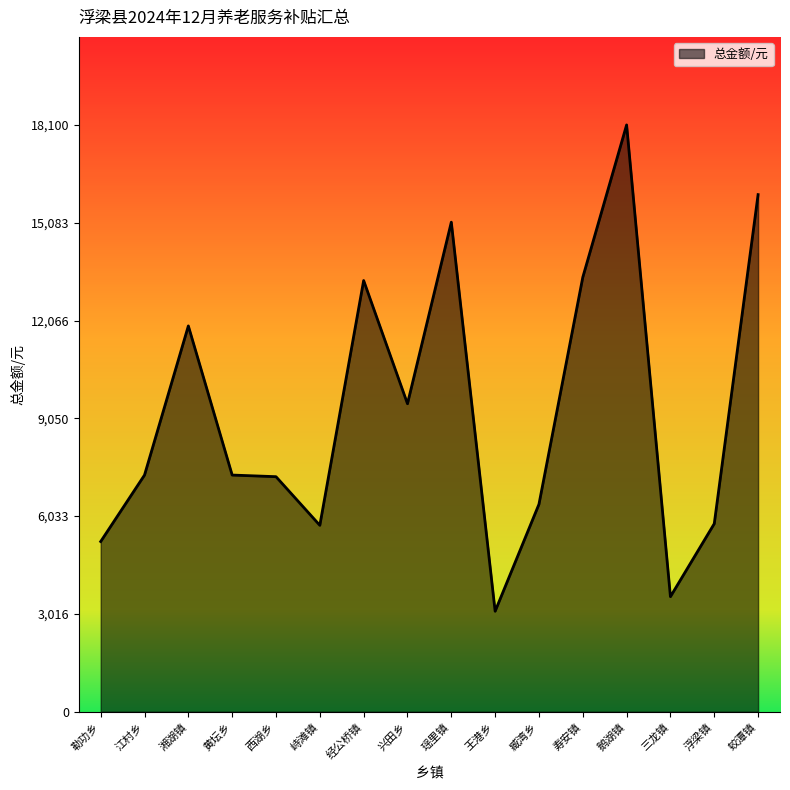

True or false: the data shows 15100 at 瑶里镇.

True